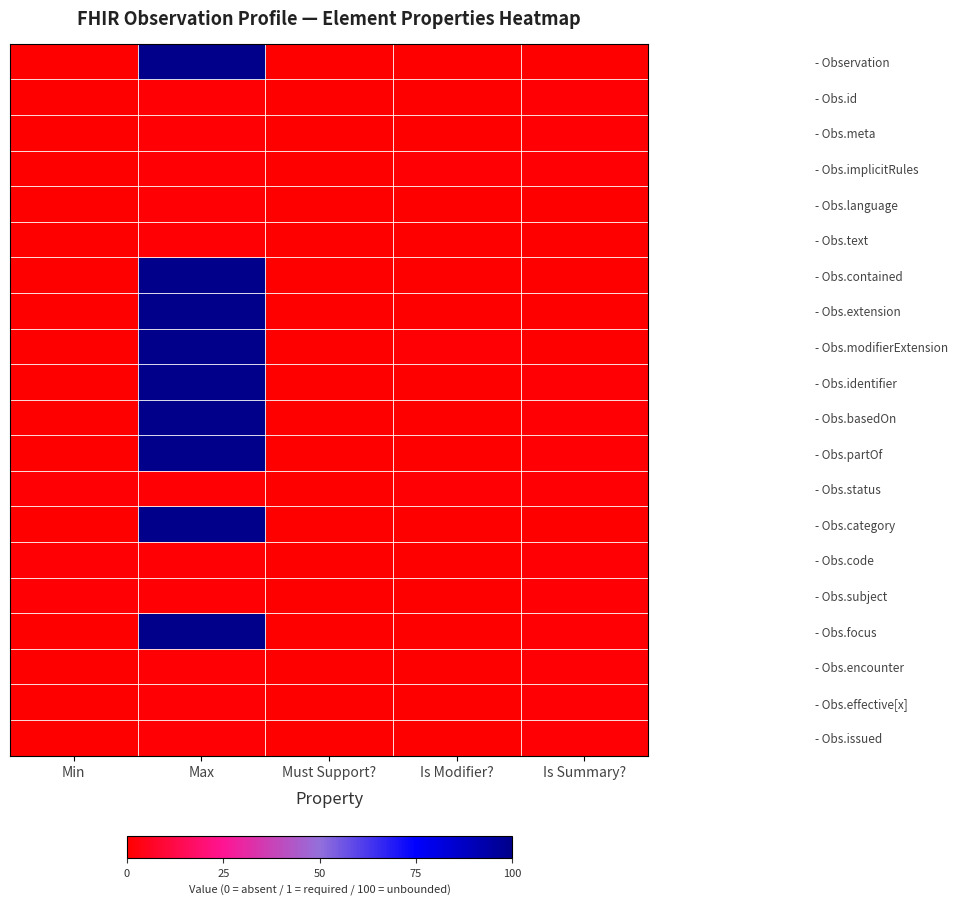

Rank the series at Max from lowest to highest value.

- Obs.id, - Obs.meta, - Obs.implicitRules, - Obs.language, - Obs.text, - Obs.status, - Obs.code, - Obs.subject, - Obs.encounter, - Obs.effective[x], - Obs.issued, - Observation, - Obs.contained, - Obs.extension, - Obs.modifierExtension, - Obs.identifier, - Obs.basedOn, - Obs.partOf, - Obs.category, - Obs.focus